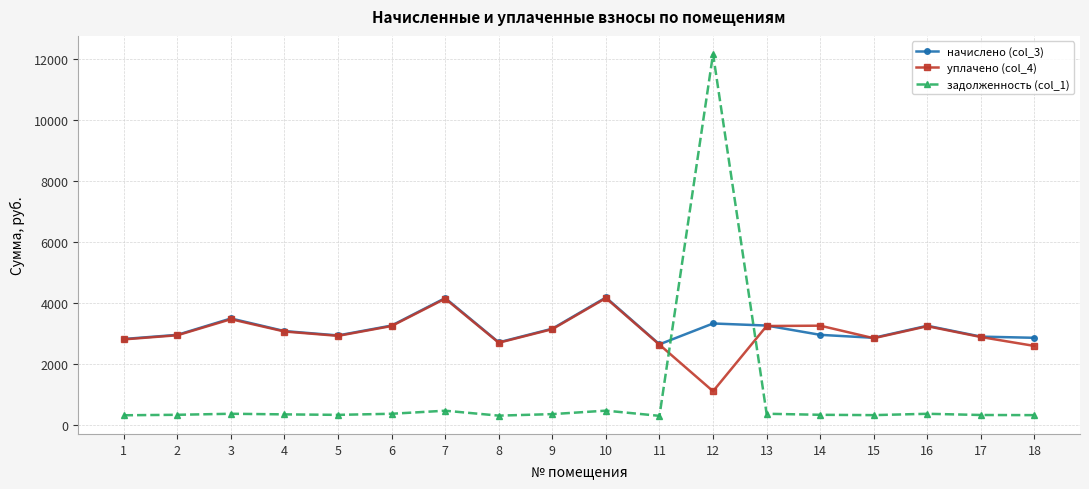

Is the value of начислено (col_3) at 10 greater than the value of задолженность (col_1) at 7?

Yes